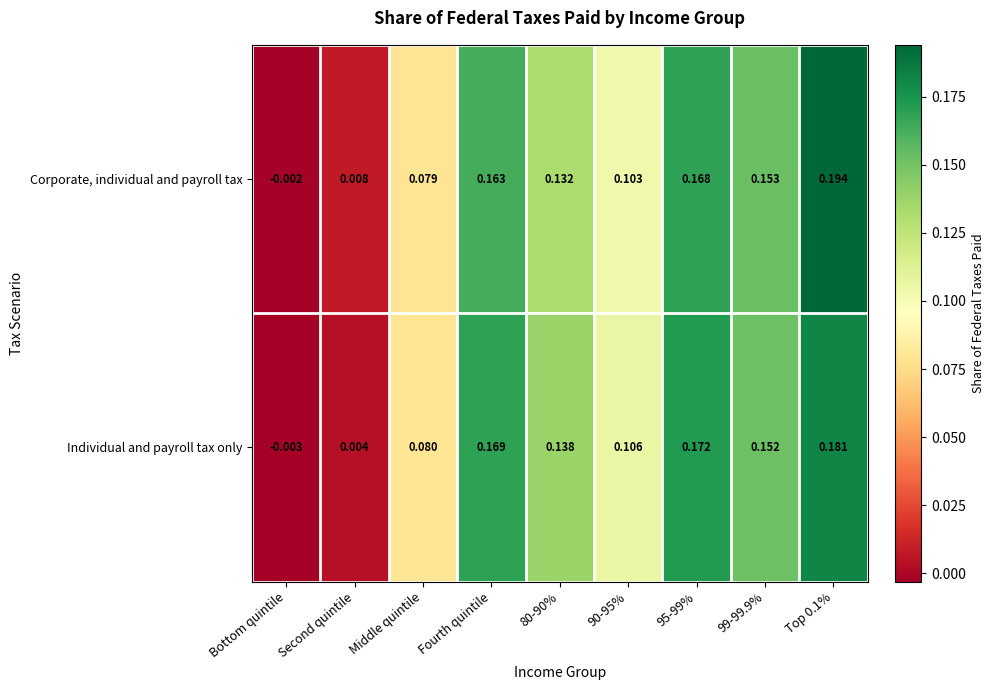

Which series changed the most between Middle quintile and Fourth quintile?

Individual and payroll tax only